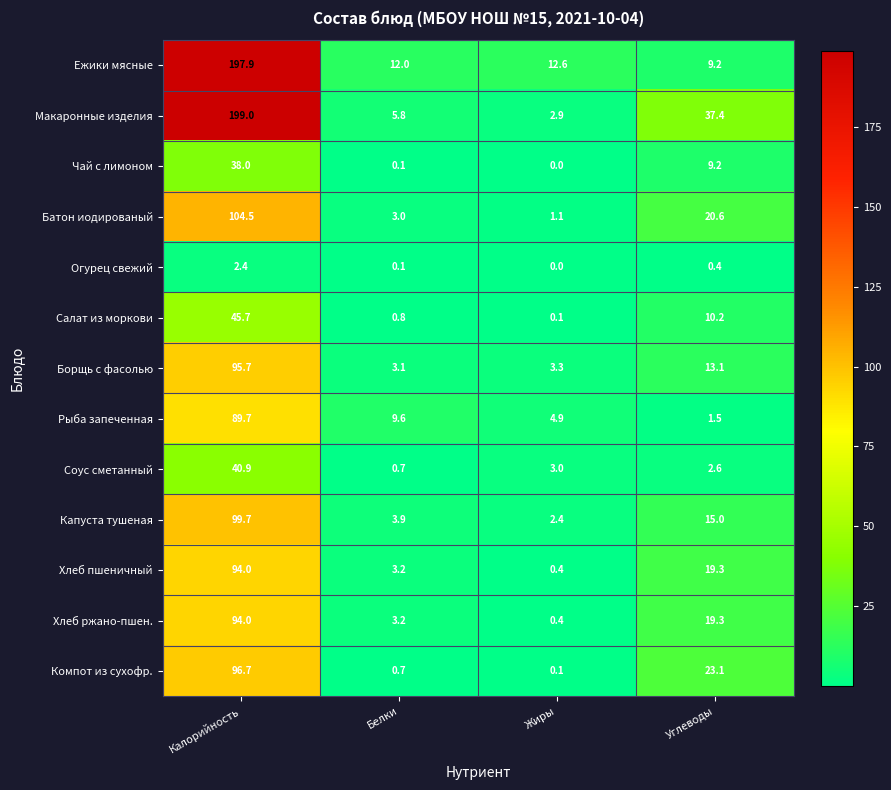

What is the maximum value for Капуста тушеная?

99.7